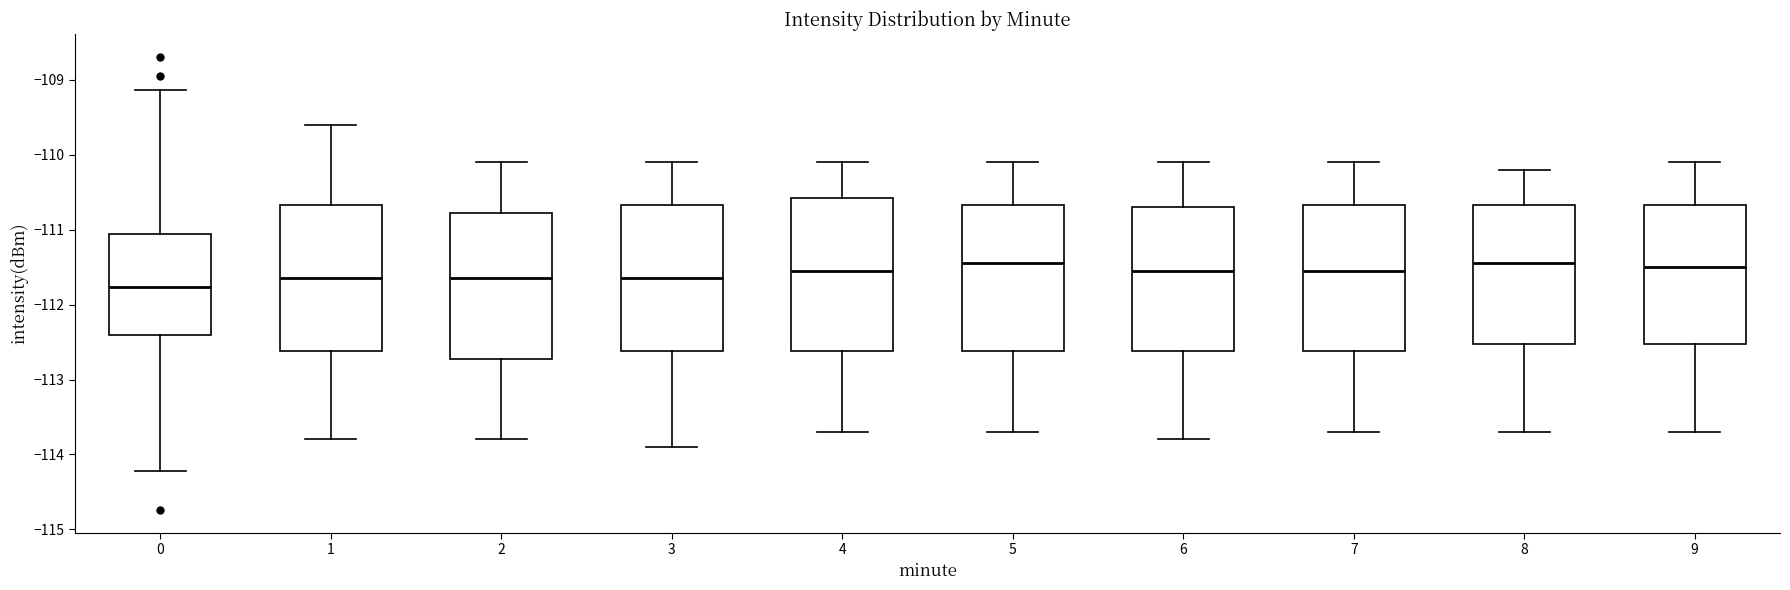

Reading left to right, transcribe this box plot: for each box, give where its median line is, the range the box spans, and where its two whiskers end, as read against the y-axis. The values are not printed on the chart, so give them approximately, as read against the axis.

0: median -111.8, box -112.4 to -111.1, whiskers -114.2 to -109.1
1: median -111.6, box -112.6 to -110.7, whiskers -113.8 to -109.6
2: median -111.6, box -112.7 to -110.8, whiskers -113.8 to -110.1
3: median -111.6, box -112.6 to -110.7, whiskers -113.9 to -110.1
4: median -111.5, box -112.6 to -110.6, whiskers -113.7 to -110.1
5: median -111.4, box -112.6 to -110.7, whiskers -113.7 to -110.1
6: median -111.5, box -112.6 to -110.7, whiskers -113.8 to -110.1
7: median -111.5, box -112.6 to -110.7, whiskers -113.7 to -110.1
8: median -111.4, box -112.5 to -110.7, whiskers -113.7 to -110.2
9: median -111.5, box -112.5 to -110.7, whiskers -113.7 to -110.1